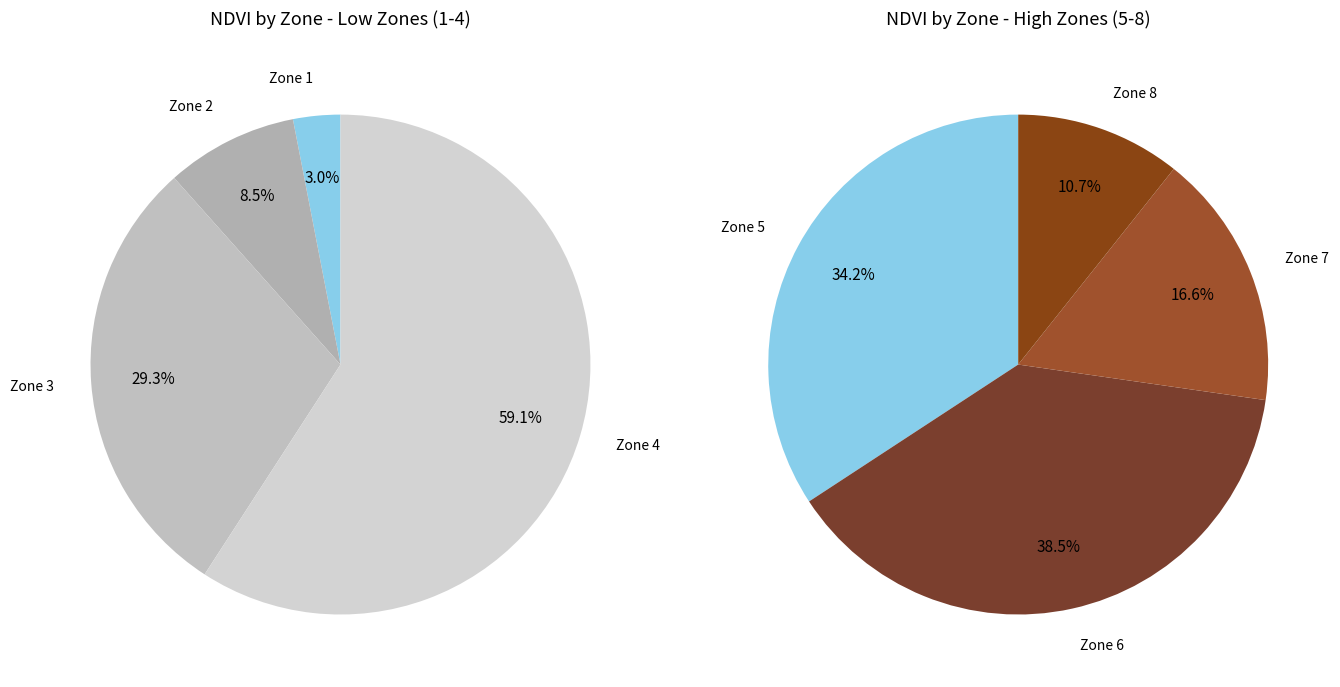

Is there a majority slice in this chart?

No